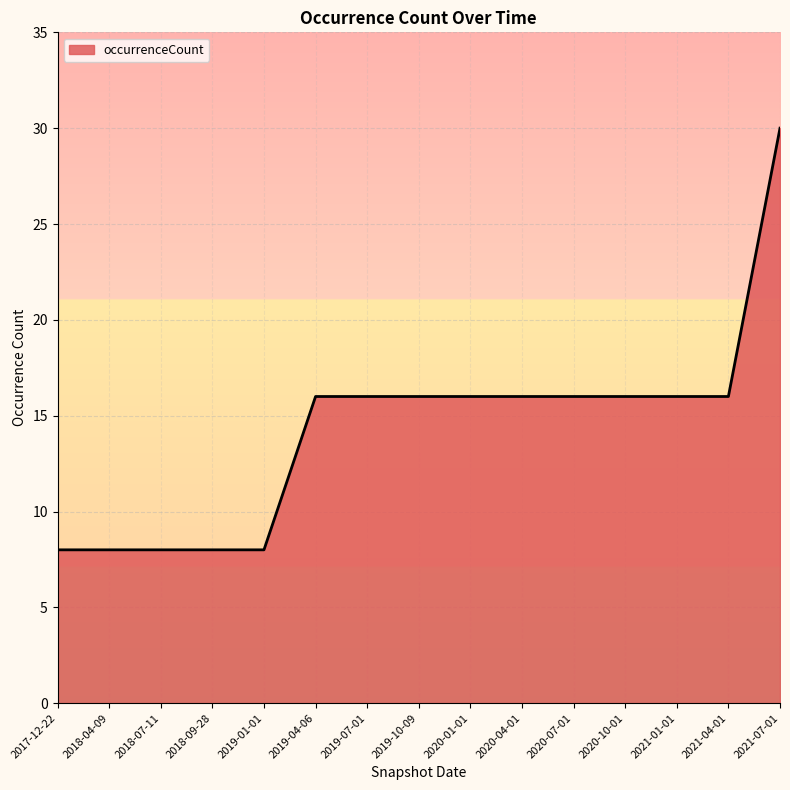

Reading left to right, what are all the values shown in this chart?

2017-12-22=8	2018-04-09=8	2018-07-11=8	2018-09-28=8	2019-01-01=8	2019-04-06=16	2019-07-01=16	2019-10-09=16	2020-01-01=16	2020-04-01=16	2020-07-01=16	2020-10-01=16	2021-01-01=16	2021-04-01=16	2021-07-01=30